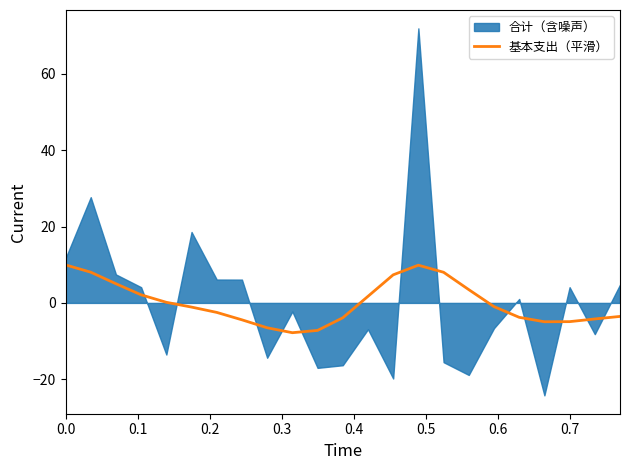

How many positive values are there?

10